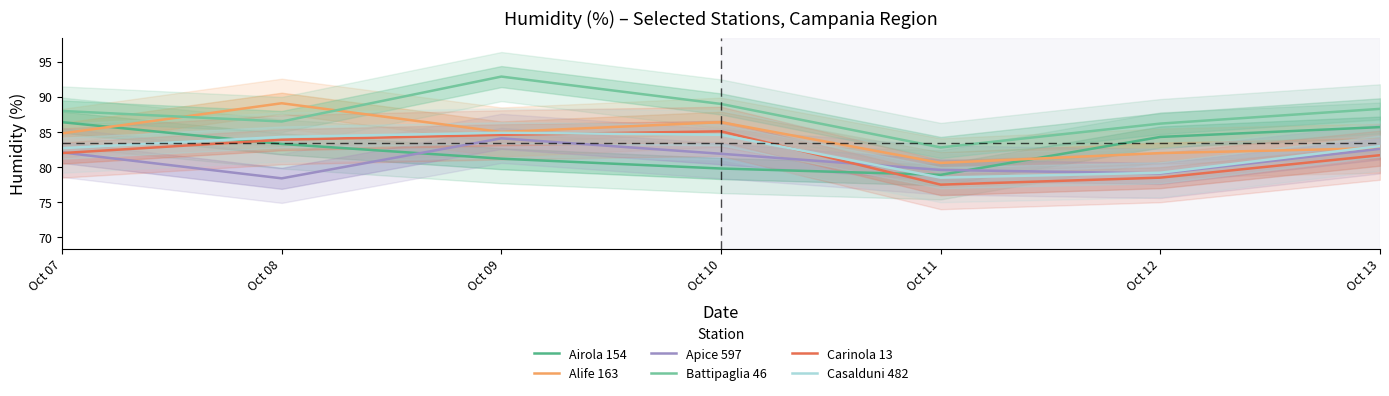

Reading left to right, transcribe all the data shown in this chart.

Airola 154: Oct 07=86.4	Oct 08=83.3	Oct 09=81.2	Oct 10=79.8	Oct 11=78.9	Oct 12=84.3	Oct 13=85.7
Alife 163: Oct 07=84.8	Oct 08=89.1	Oct 09=85.0	Oct 10=86.4	Oct 11=80.6	Oct 12=82.0	Oct 13=82.7
Apice 597: Oct 07=82.1	Oct 08=78.4	Oct 09=84.1	Oct 10=81.9	Oct 11=79.6	Oct 12=79.1	Oct 13=82.6
Battipaglia 46: Oct 07=88.0	Oct 08=86.5	Oct 09=92.9	Oct 10=89.0	Oct 11=82.8	Oct 12=86.2	Oct 13=88.3
Carinola 13: Oct 07=82.0	Oct 08=83.9	Oct 09=84.6	Oct 10=85.1	Oct 11=77.5	Oct 12=78.5	Oct 13=81.7
Casalduni 482: Oct 07=82.7	Oct 08=84.3	Oct 09=84.9	Oct 10=84.6	Oct 11=78.5	Oct 12=79.2	Oct 13=83.0